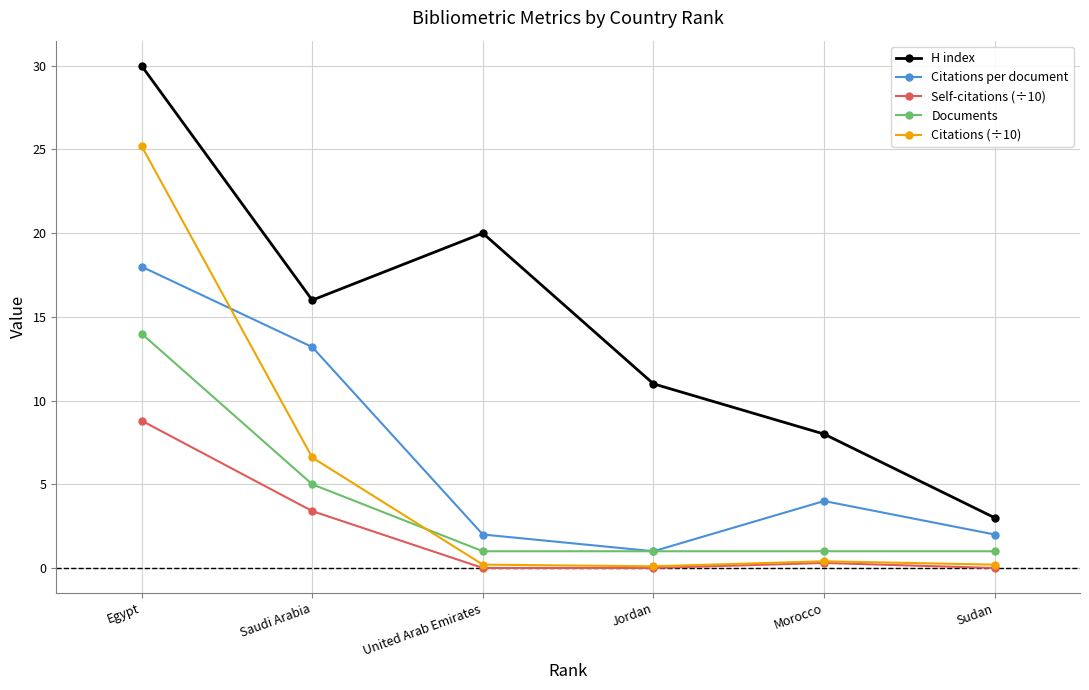

True or false: Citations per document has more than 0 interior local peaks.

True